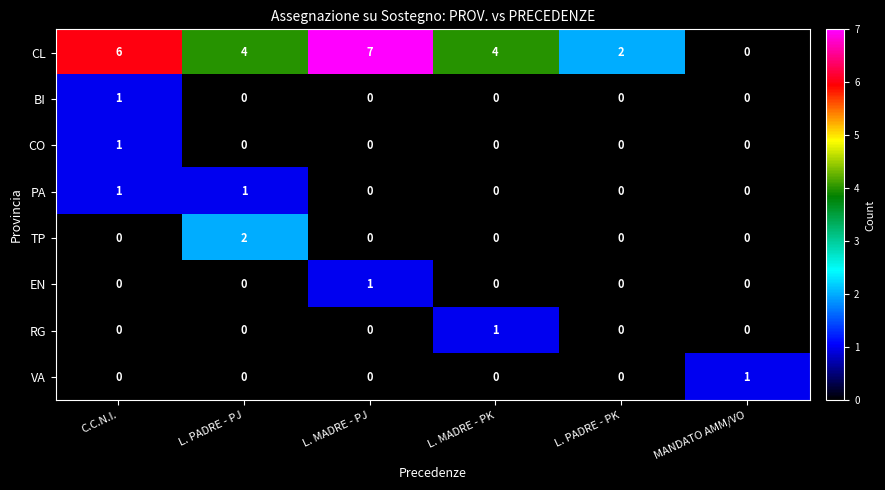

Count the VA values in the range 0 to 1.

6